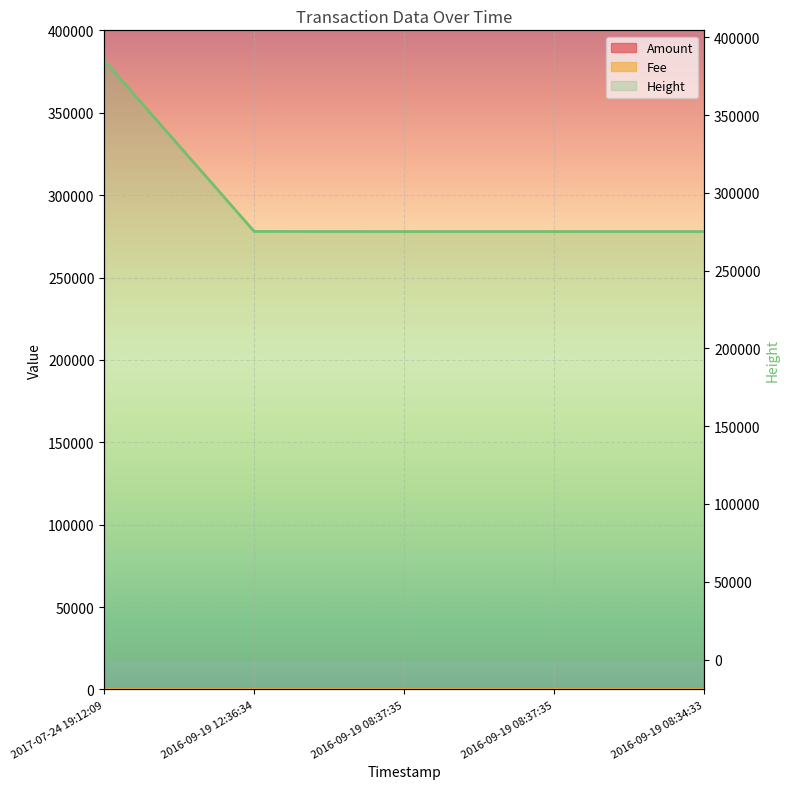

What is the maximum value for Height?

385209